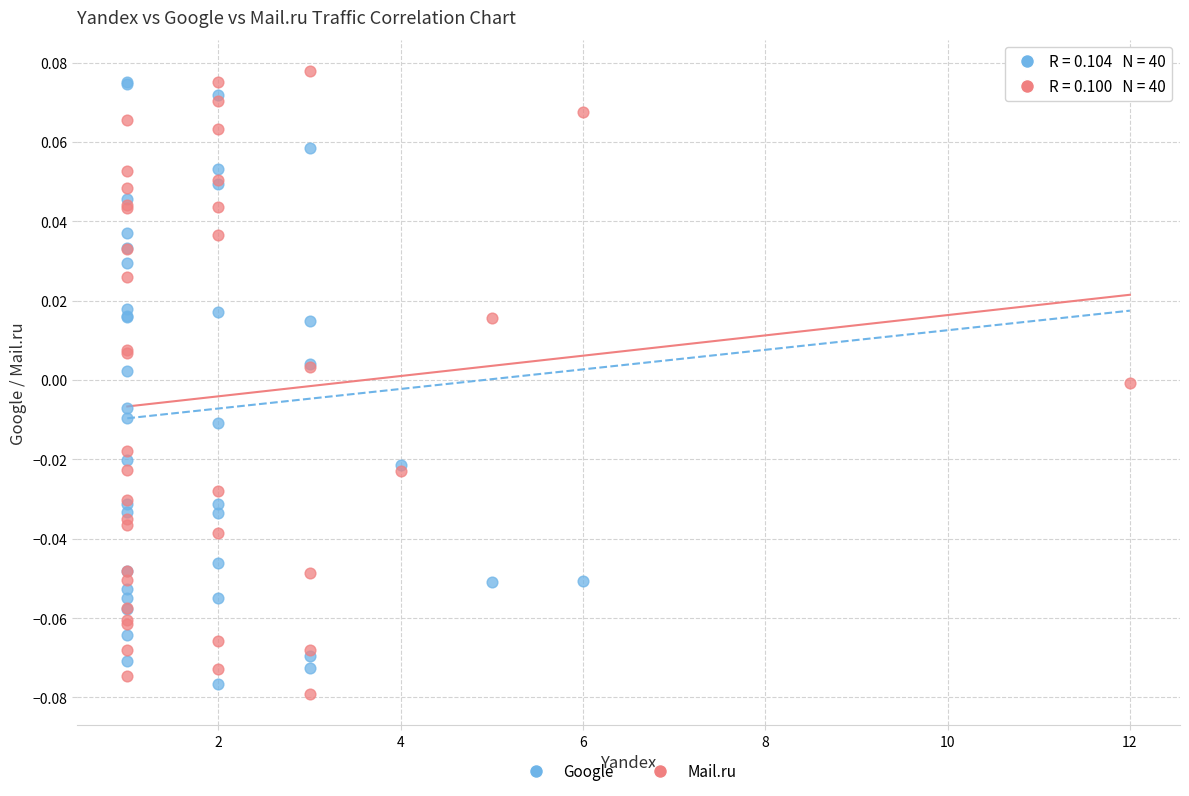

Which series reaches the maximum Y coordinate?

Mail.ru